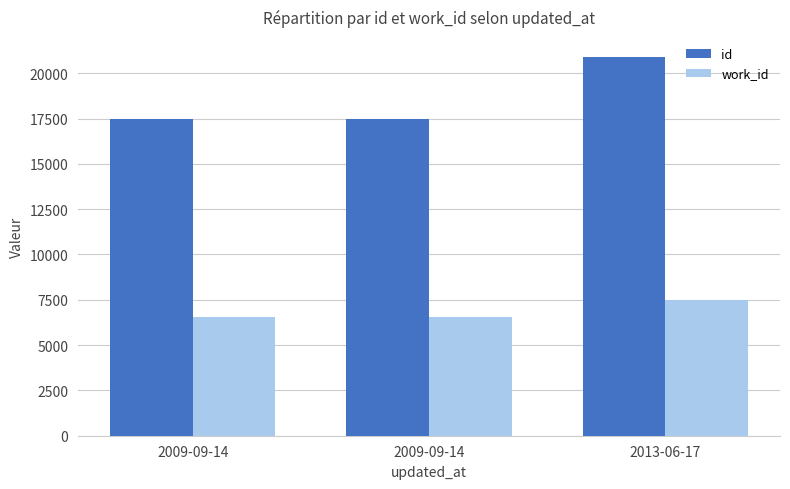

Which series has the largest total across all categories?

id